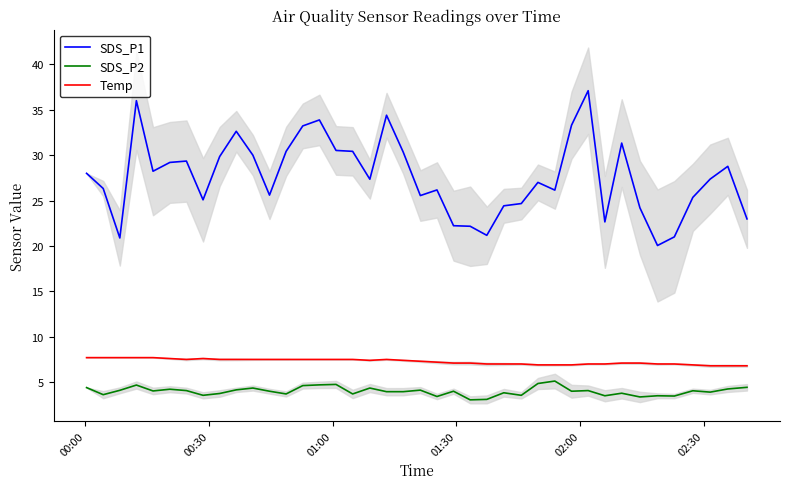

True or false: SDS_P1 and SDS_P2 intersect in this chart.

False